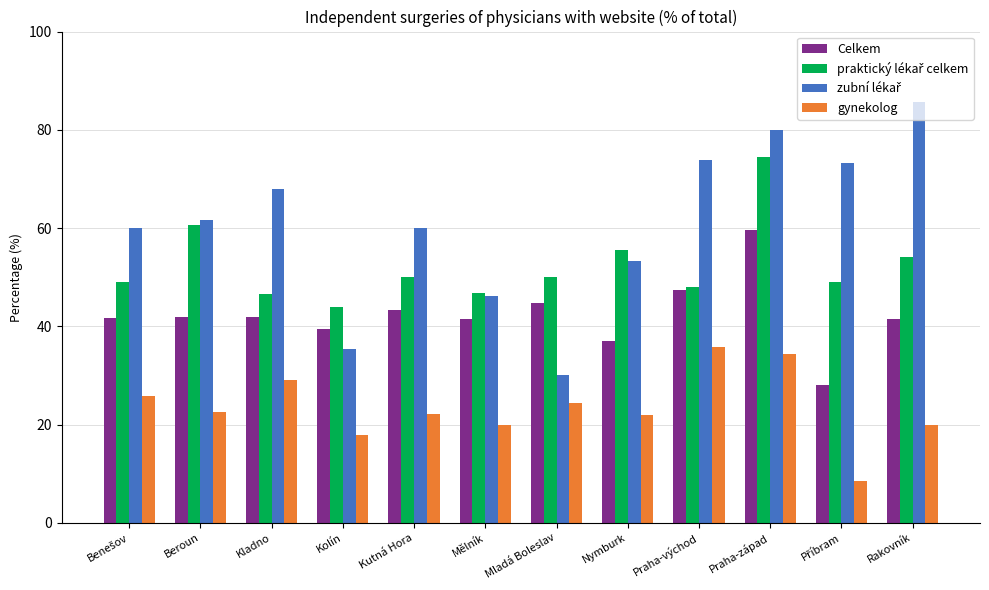

How many bars are there in each group?

4